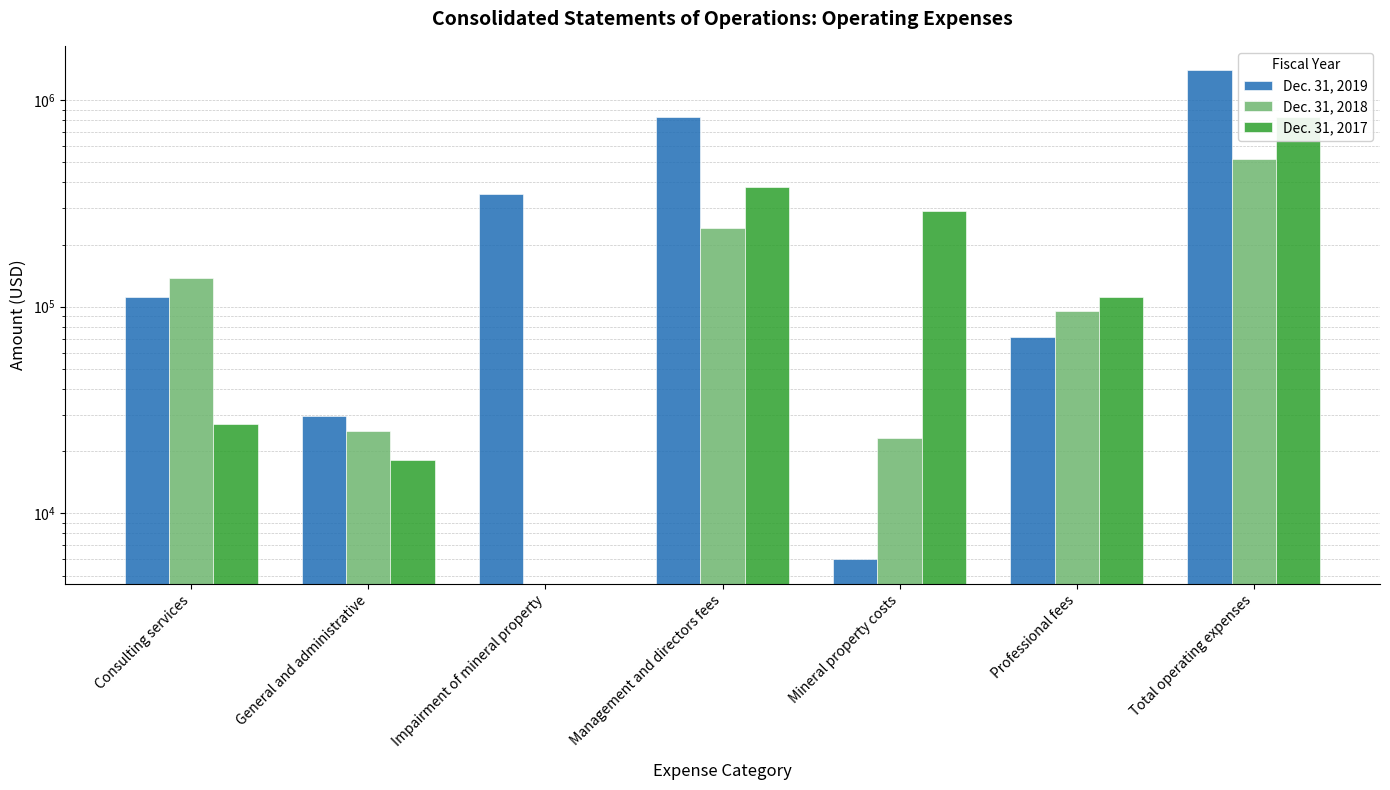

What is the label of the 6th bar from the right?

General and administrative